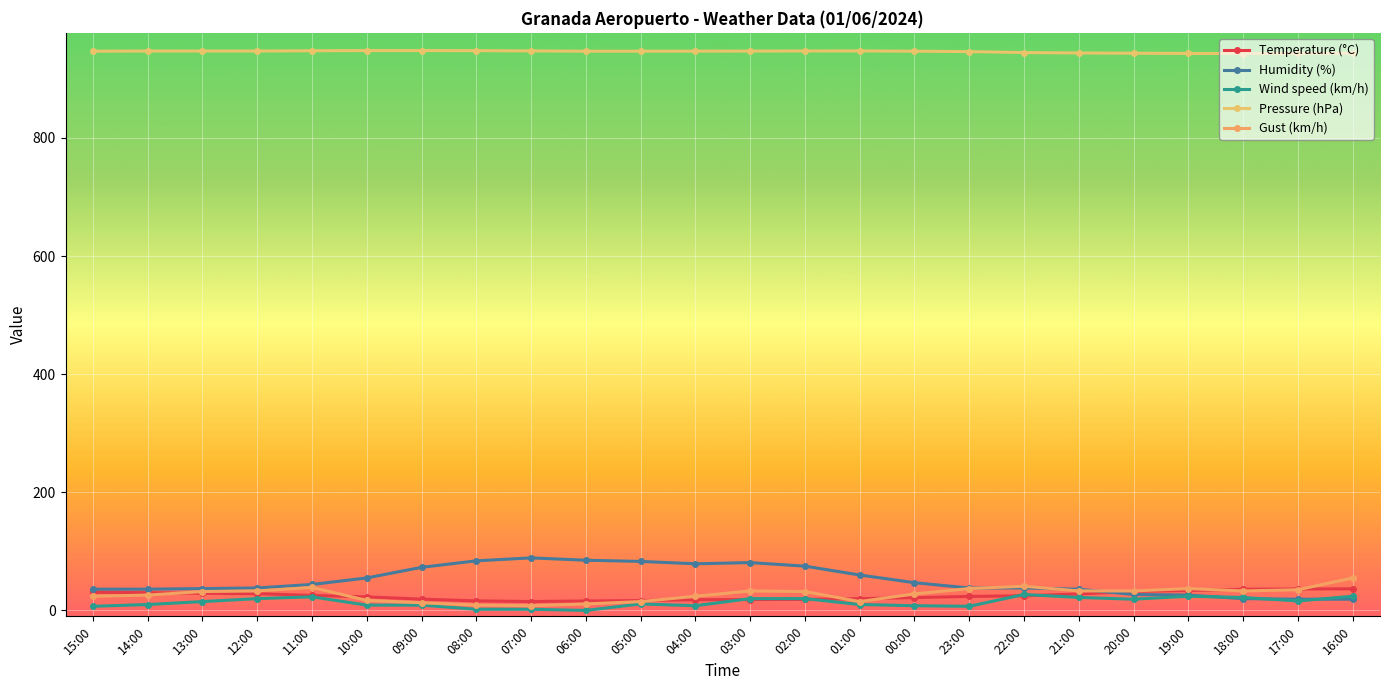

What are all the series names shown in the legend?

Temperature (°C), Humidity (%), Wind speed (km/h), Pressure (hPa), Gust (km/h)